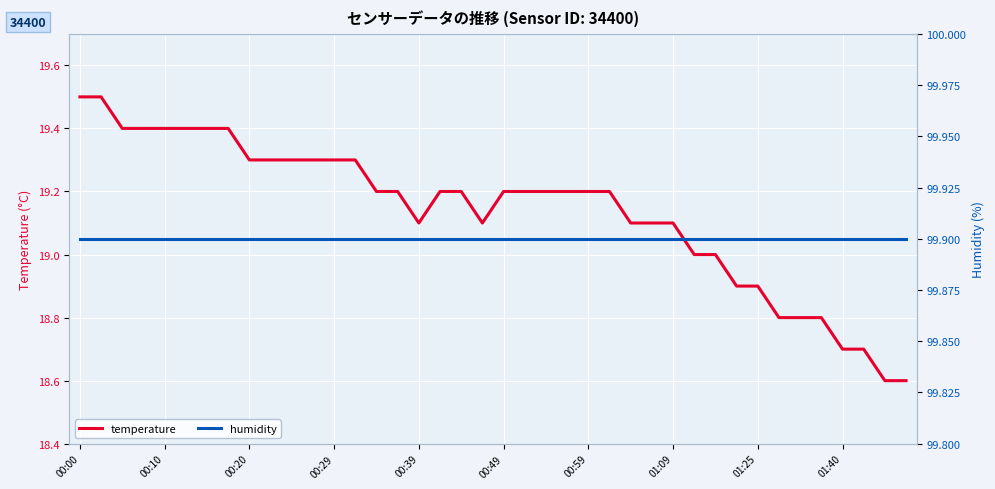

Rank the series by their maximum value, from lowest to highest.

temperature, humidity